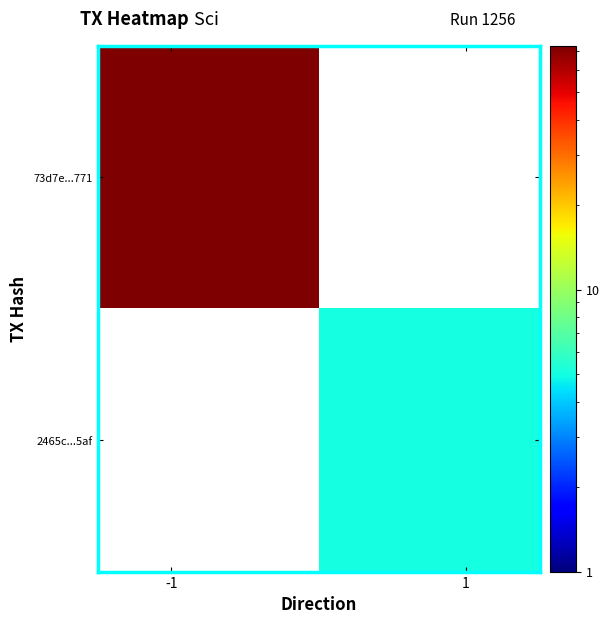

How many categories are shown in the chart?

2